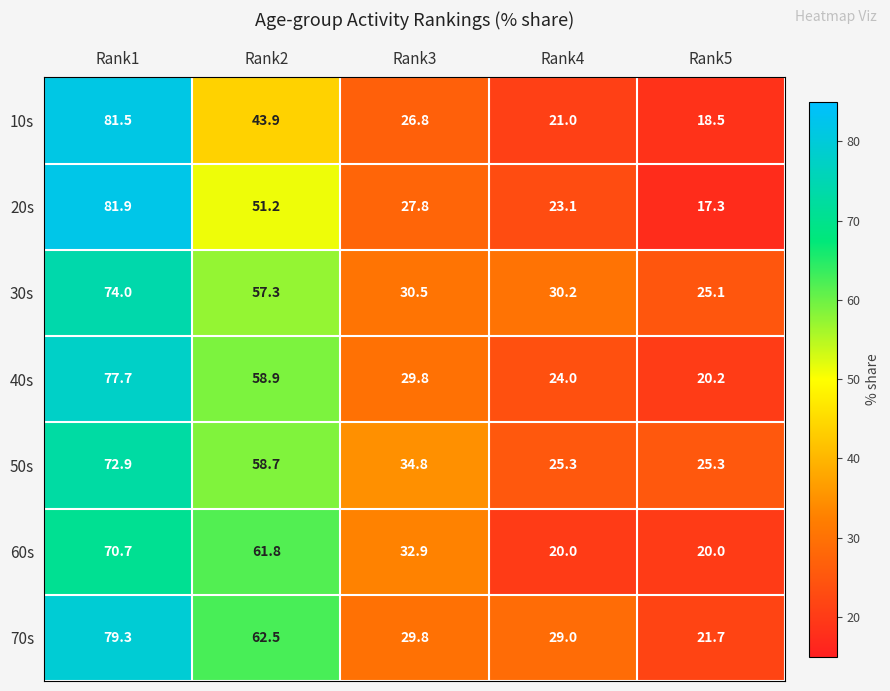

Is it true that 60s equals 61.8 at Rank2?

True